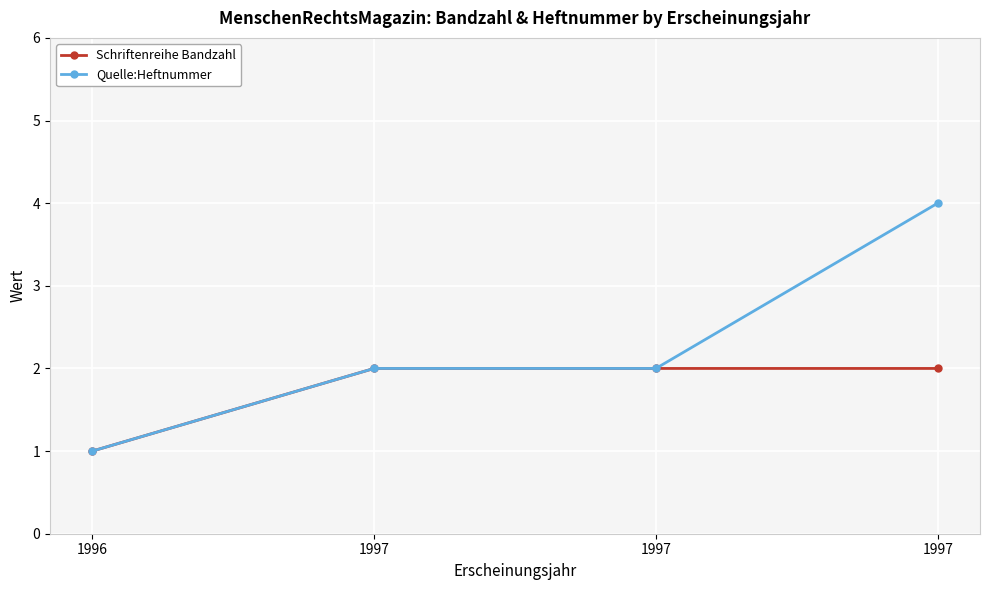

What is the sum of the Schriftenreihe Bandzahl values at 1997 and 1997?

4